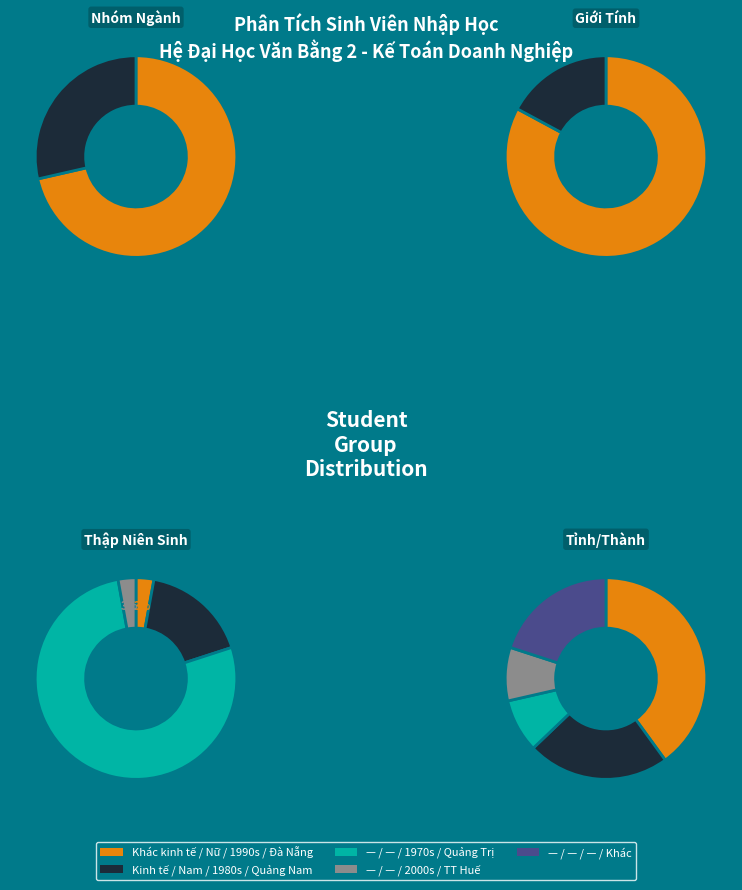

Which has a higher value, Kinh tế or Khác kinh tế?

Khác kinh tế